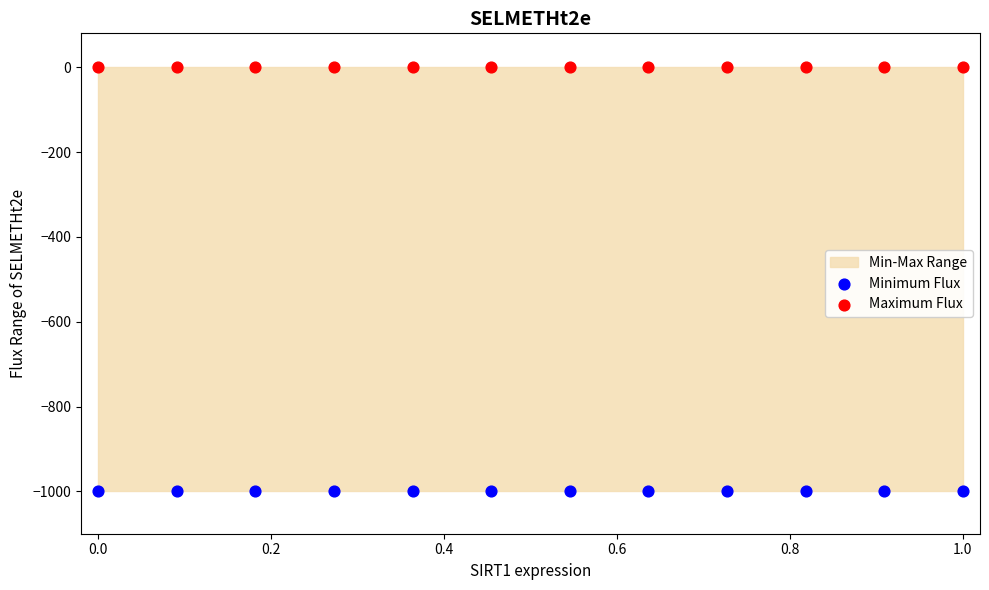

Which series contains the highest Y value?

Maximum Flux